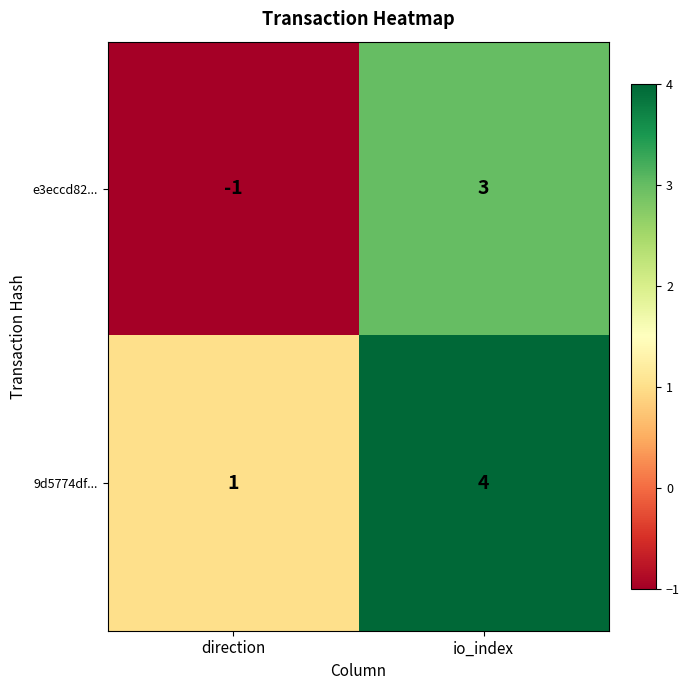

What is the sum of the 9d5774df... values at direction and io_index?

5